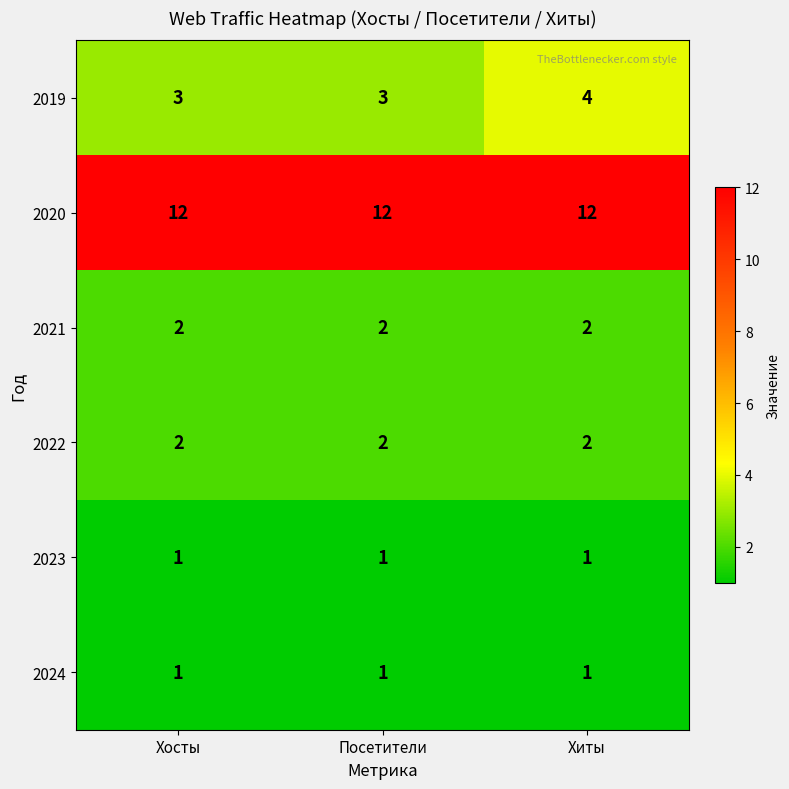

What value does the 2019 series have at Хосты?

3